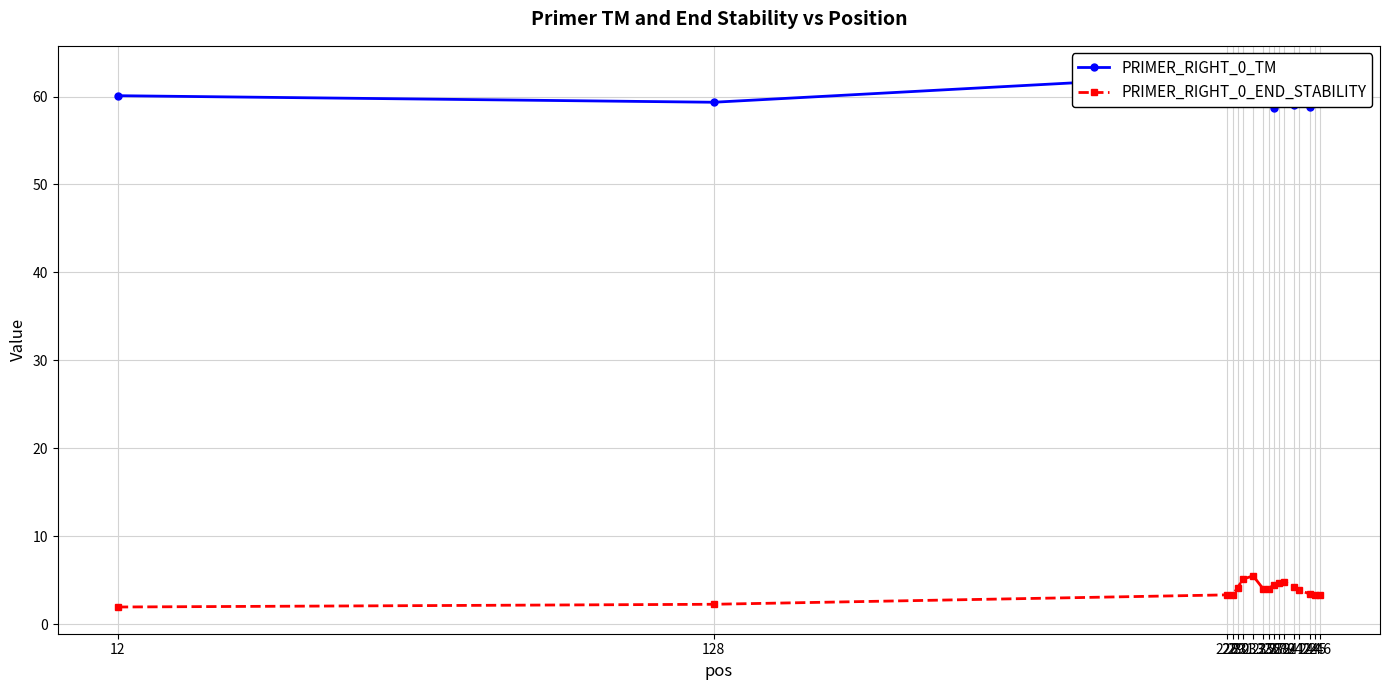

Does the chart have visible grid lines?

Yes